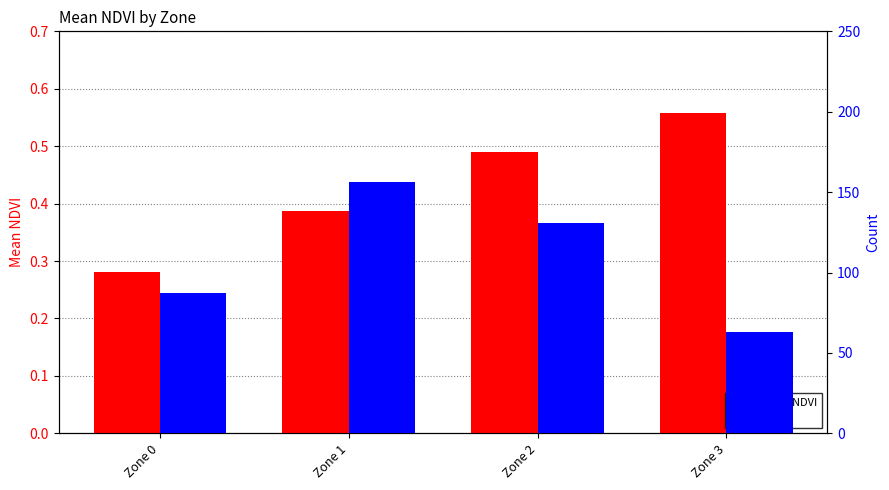

What is the difference between the second highest and minimum values in the mean NDVI series?

0.2